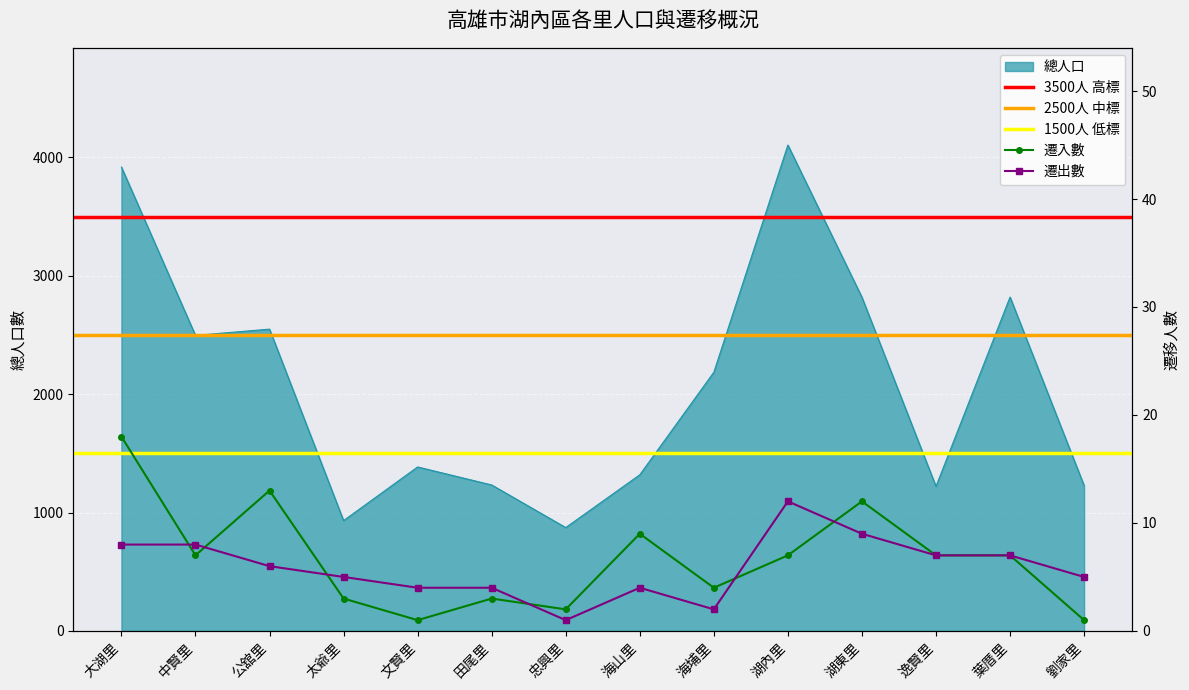

At which label does 遷入數 first exceed 7?

大湖里